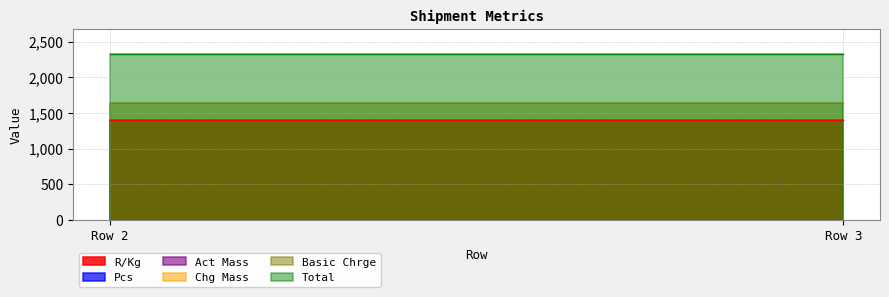

Reading left to right, transcribe all the data shown in this chart.

R/Kg: Row 2=1406.2	Row 3=1406.2
Pcs: Row 2=1.0	Row 3=1.0
Act Mass: Row 2=1.7	Row 3=1.7
Chg Mass: Row 2=1.7	Row 3=1.7
Basic Chrge: Row 2=1633.8	Row 3=1633.8
Total: Row 2=2327.2	Row 3=2327.2